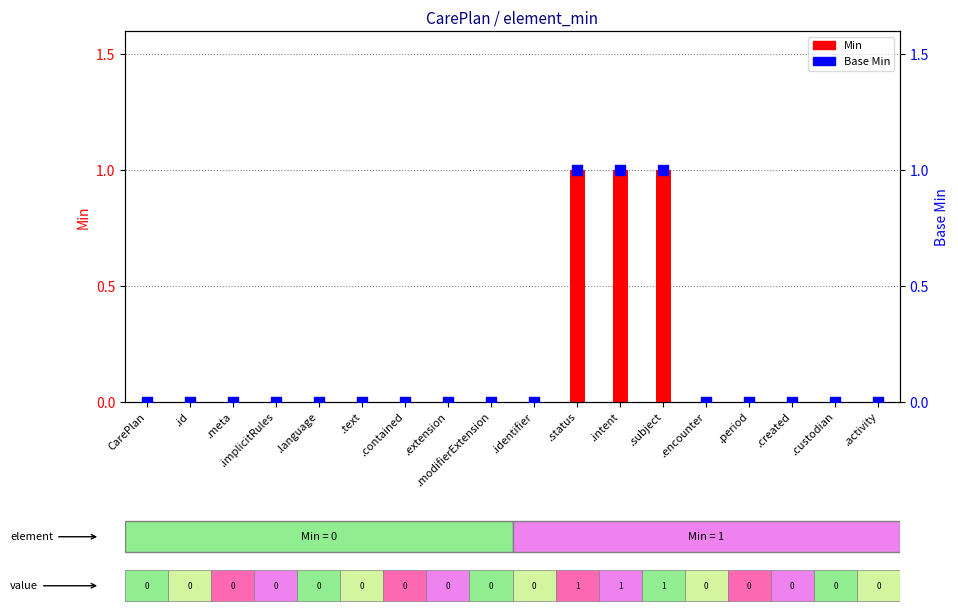

Which series has the largest Y range (max minus min)?

Min